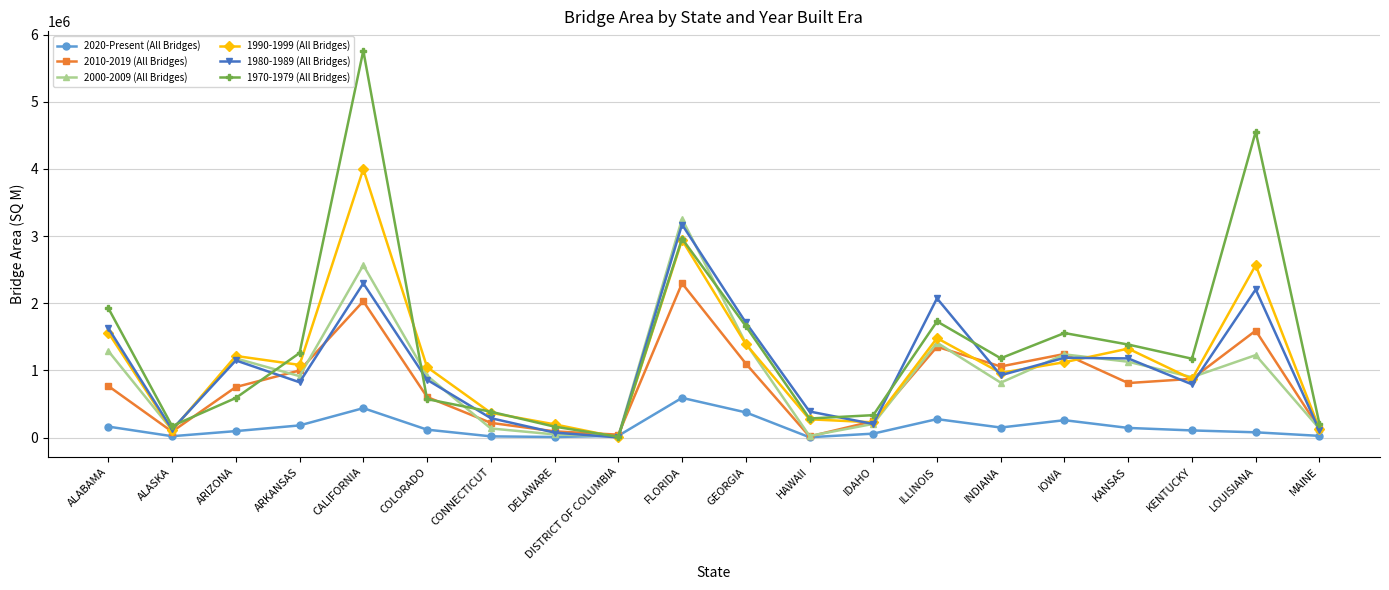

The value of 1970-1979 (All Bridges) at GEORGIA is 1659451.4. True or false?

True